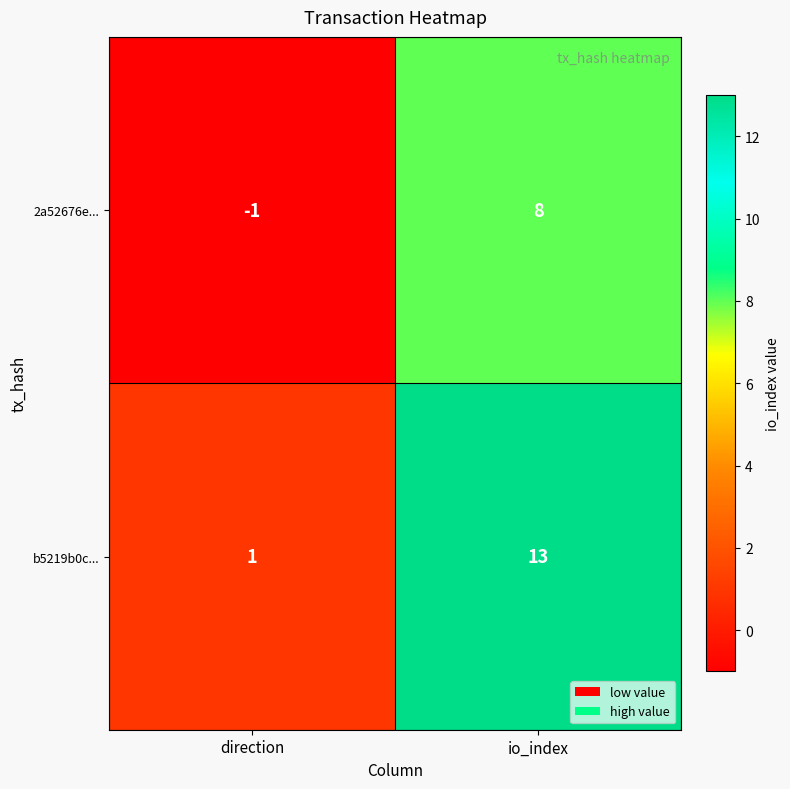

The 2a52676e... series shows -2 at direction. True or false?

False